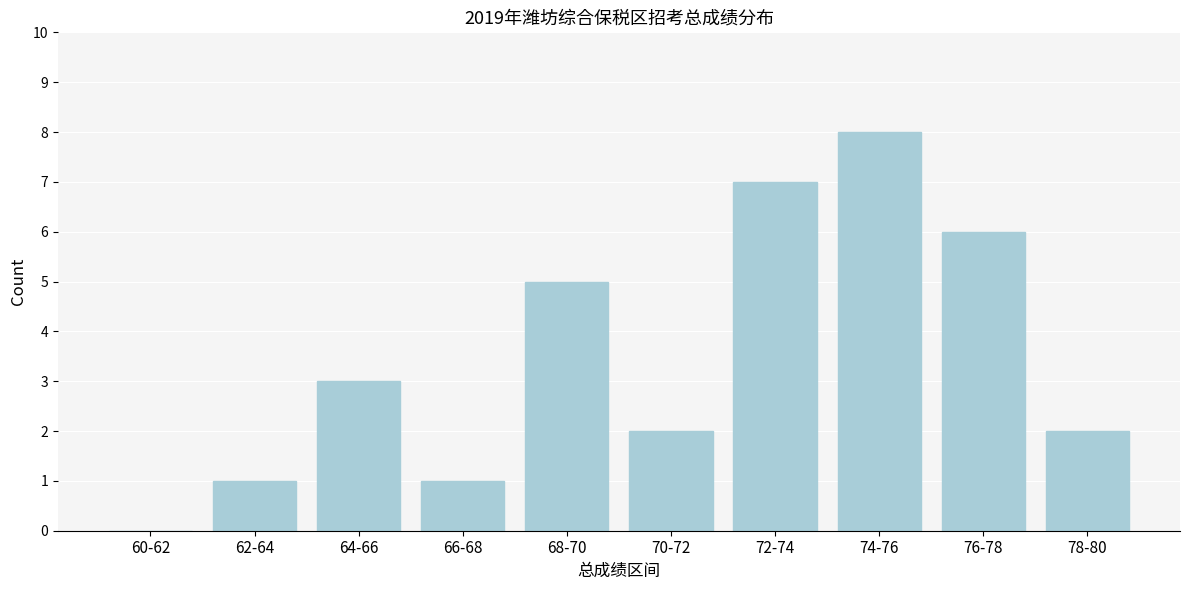

Reading left to right, what are all the values shown in this chart?

60-62=0	62-64=1	64-66=3	66-68=1	68-70=5	70-72=2	72-74=7	74-76=8	76-78=6	78-80=2